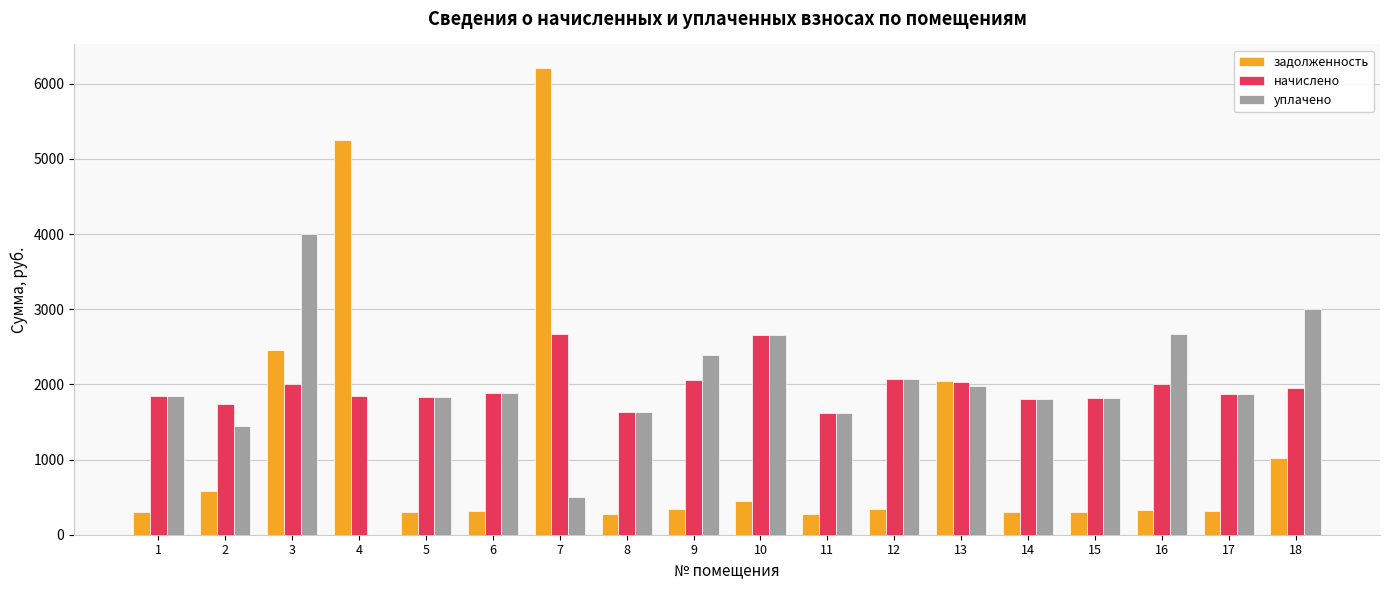

What is the sum of the задолженность values at 9 and 4?

5599.9